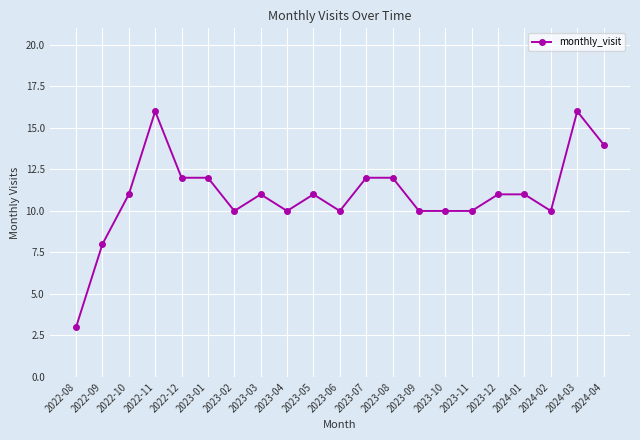

The chart shows a value of 10 at 2023-11. True or false?

True